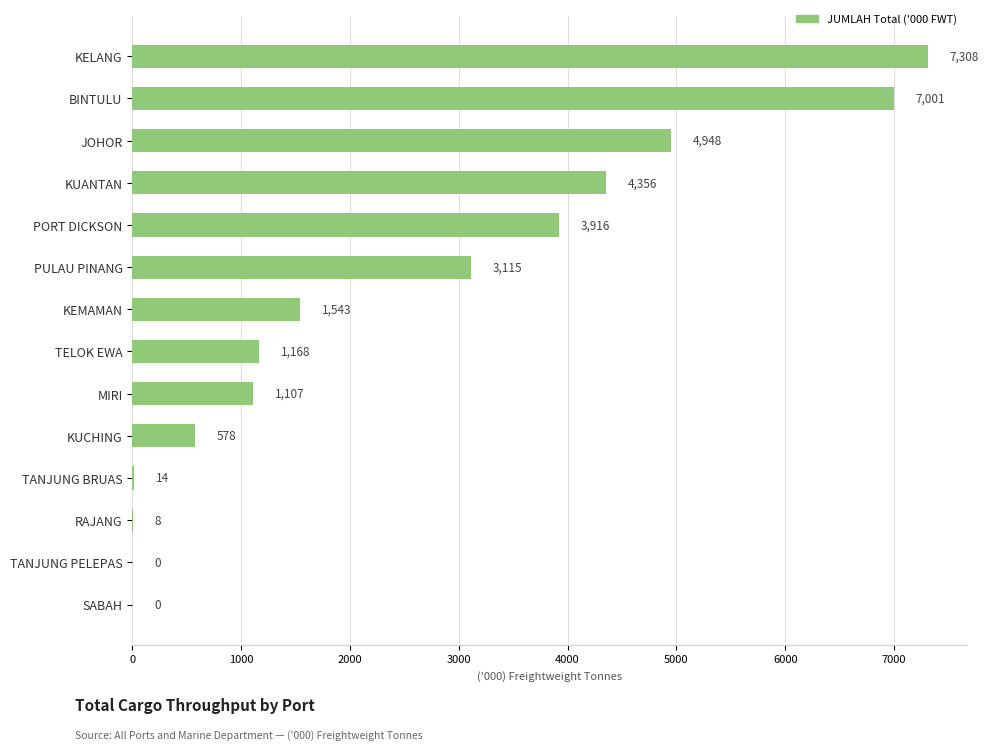

Which has a higher value, TANJUNG BRUAS or BINTULU?

BINTULU